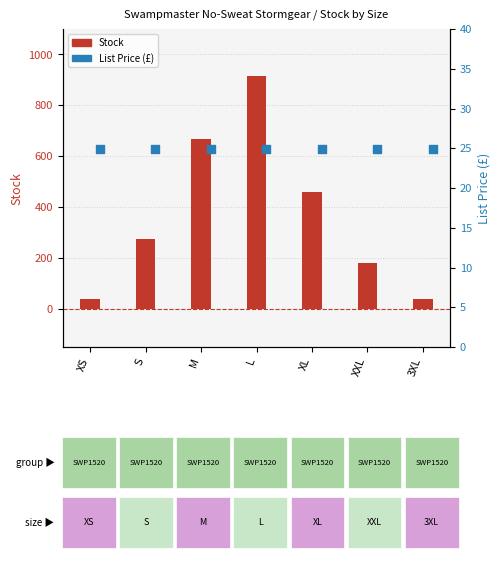

Which series contains the lowest Y value?

List Price (£)